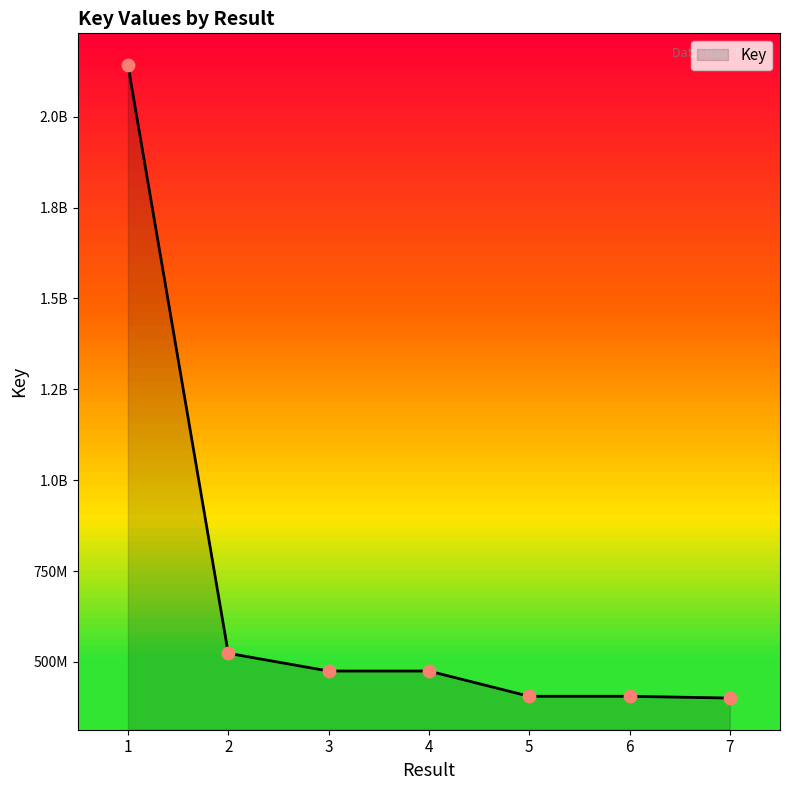

What is the change in value from 2 to 6?

-118348964